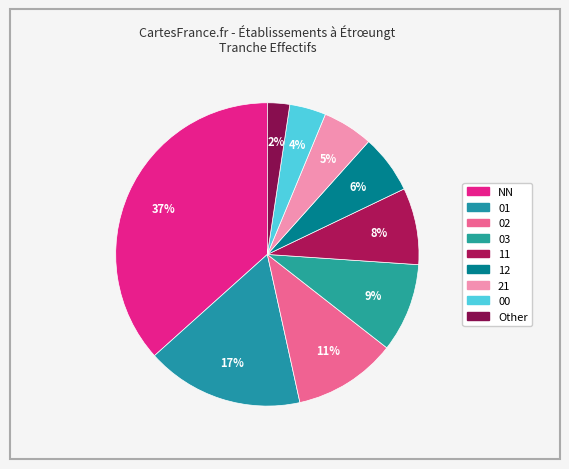

Rank the categories by value from lowest to highest.

Other, 00, 21, 12, 11, 03, 02, 01, NN